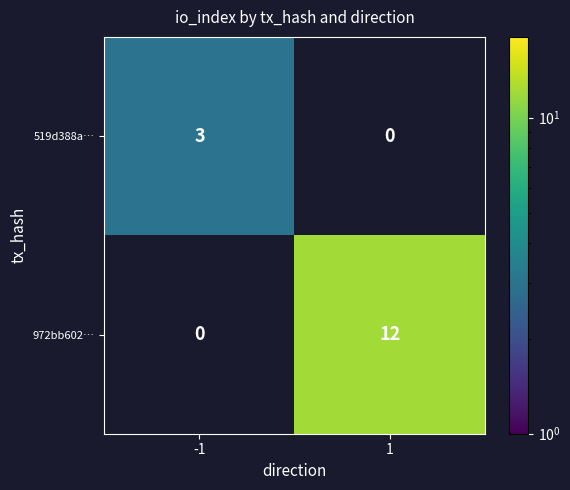

The value of 972bb602… at 1 is 12. True or false?

True